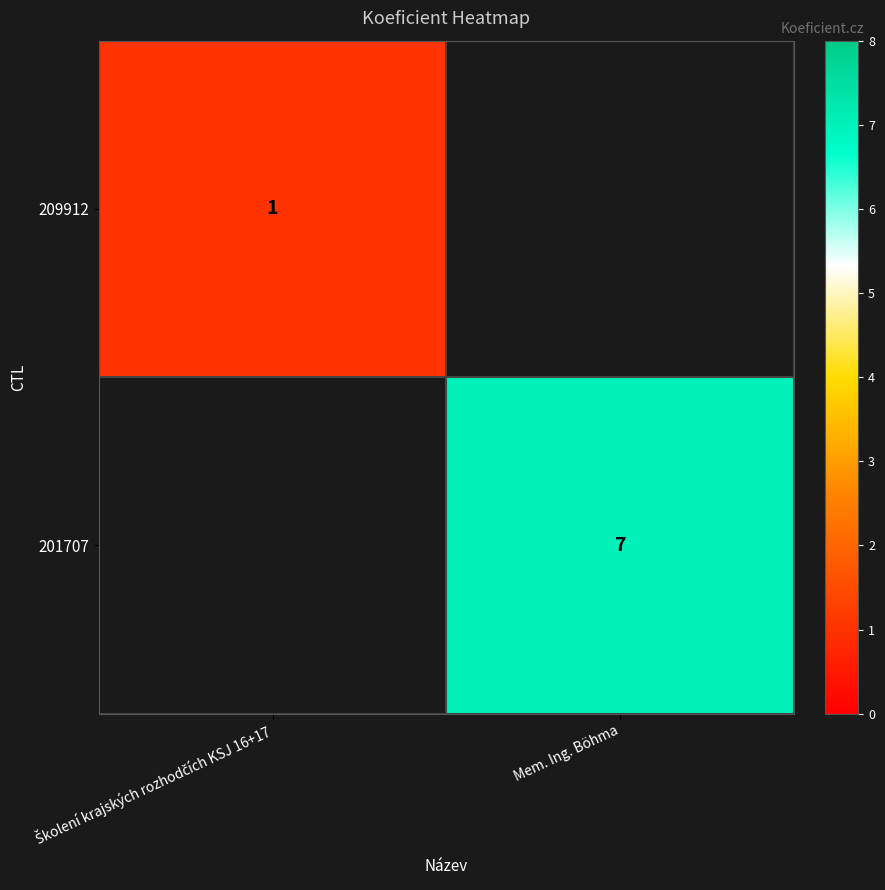

At how many categories does at least one series exceed 4?

1